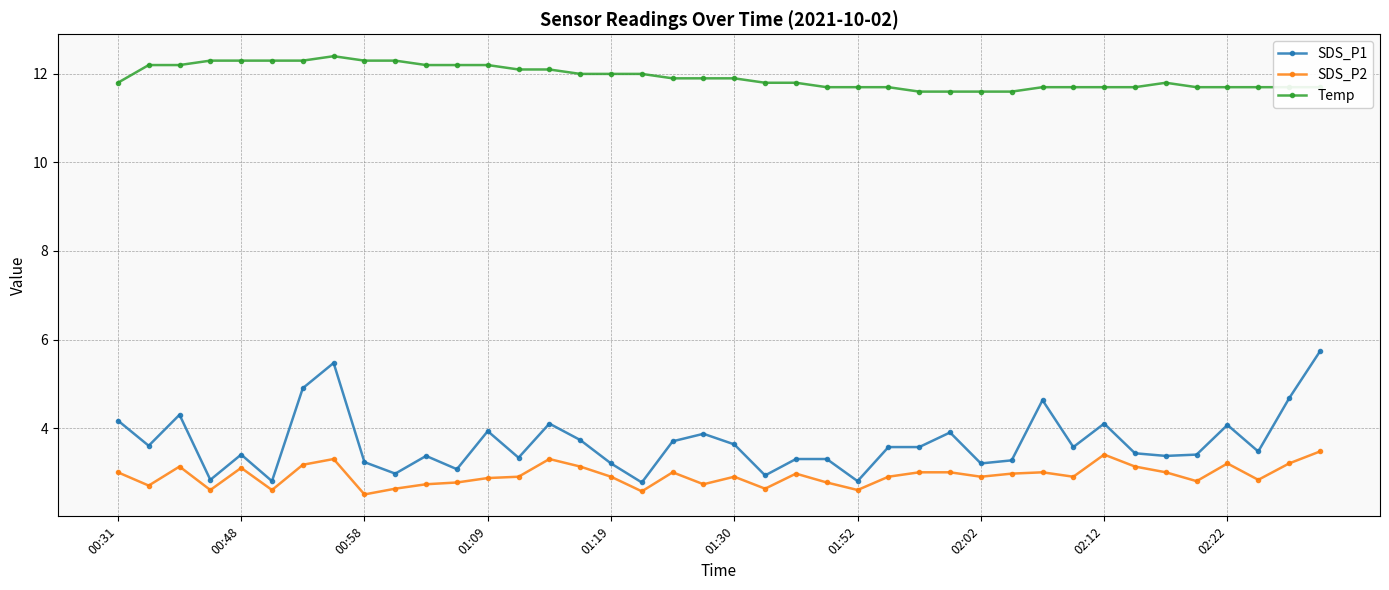

What is the maximum value shown in the chart?

12.4